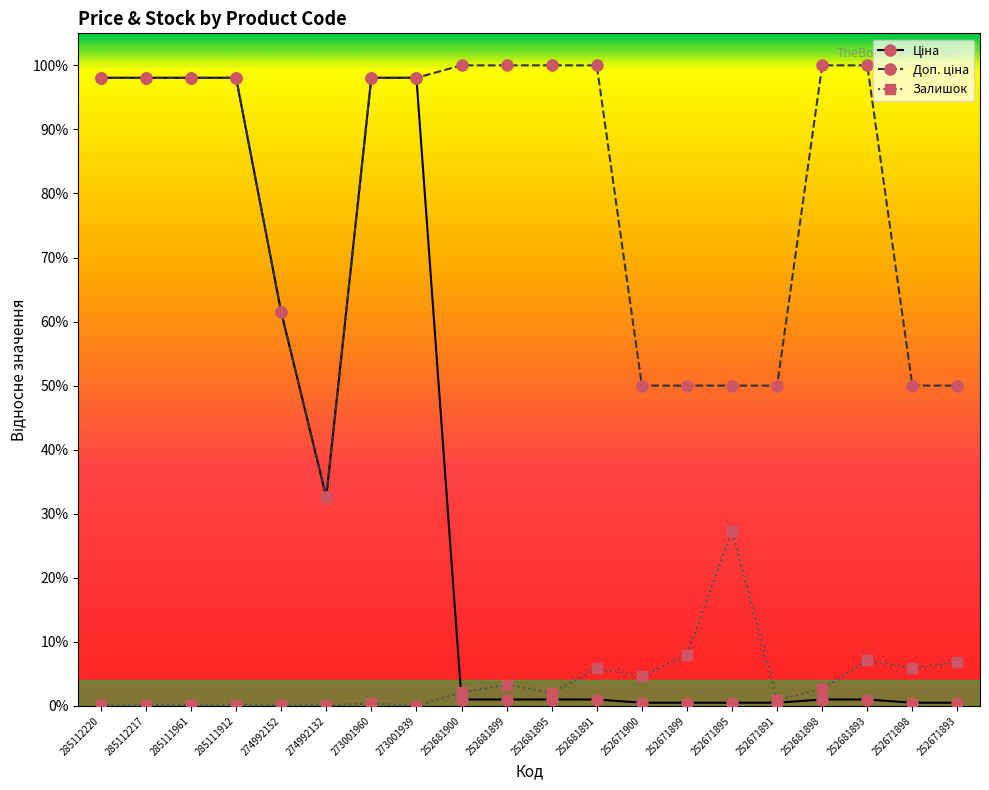

Is this an area chart (filled region under the line)?

No